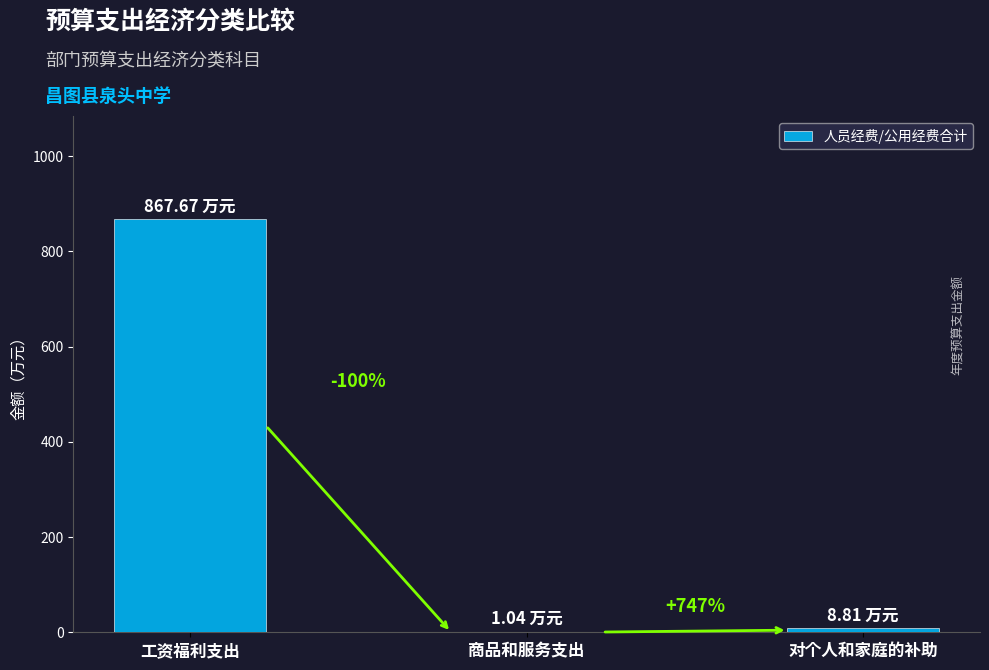

Between 商品和服务支出 and 工资福利支出, which is larger?

工资福利支出